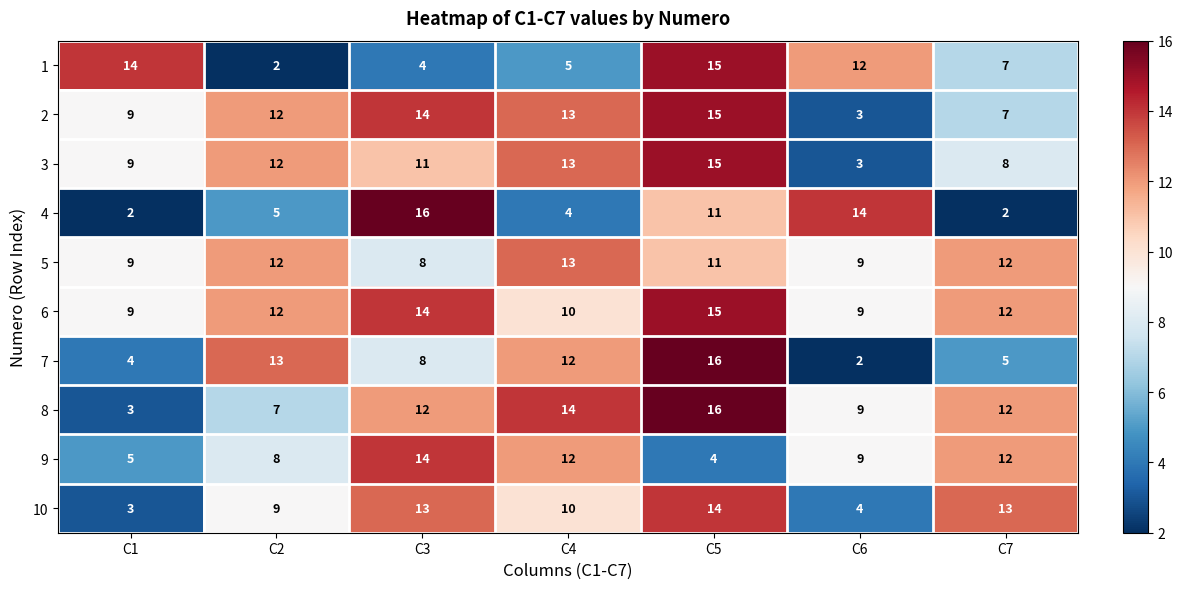

What is the total value across all series at C4?

106